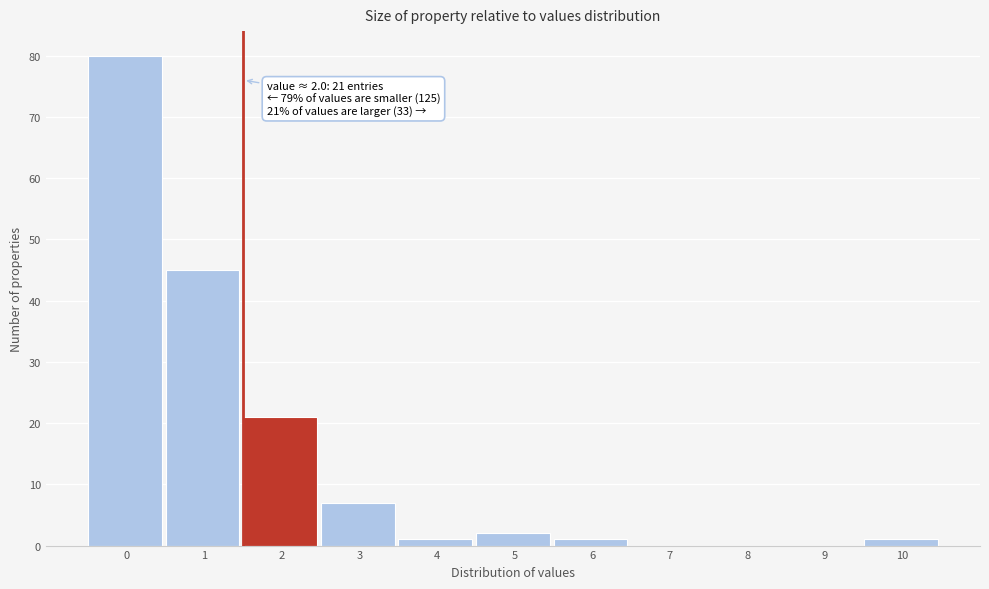

Reading left to right, transcribe all the data shown in this chart.

0=80	1=45	2=21	3=7	4=1	5=2	6=1	7=0	8=0	9=0	10=1